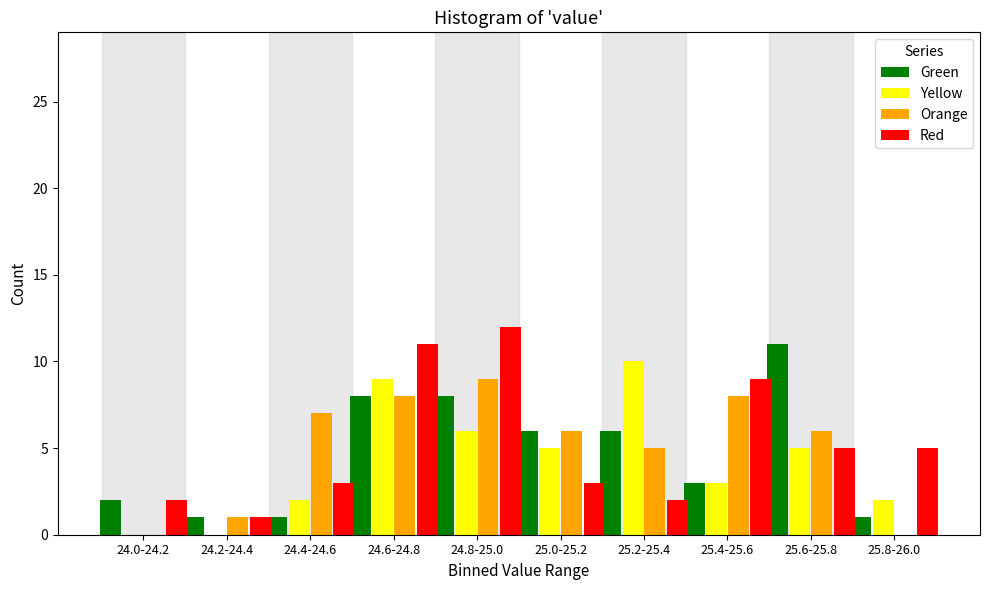

Is the value of Red at 24.0-24.2 greater than the value of Green at 25.6-25.8?

No